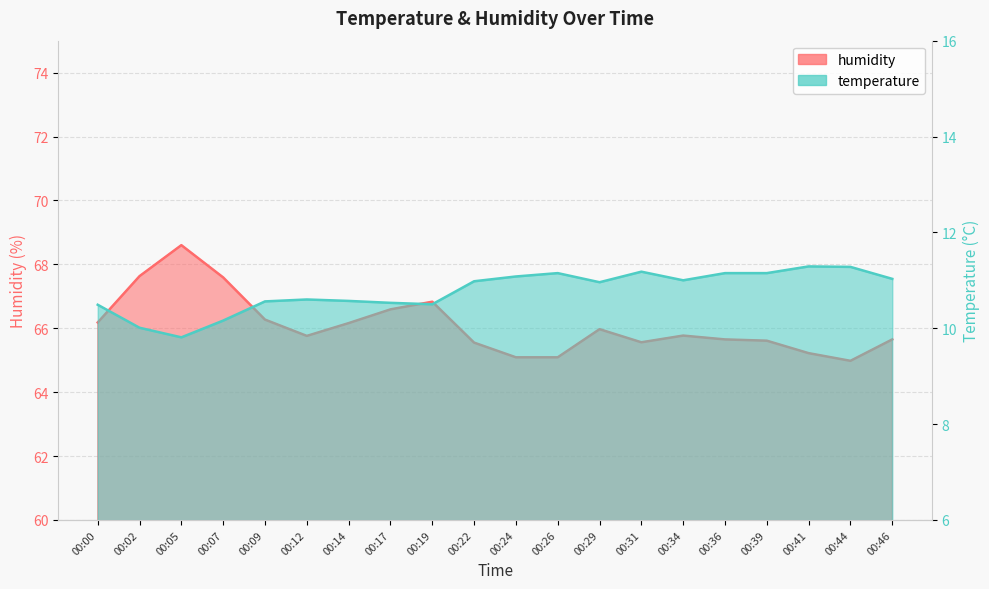

List the labels in order of temperature value, smallest first.

00:05, 00:02, 00:07, 00:00, 00:19, 00:17, 00:09, 00:14, 00:12, 00:29, 00:22, 00:34, 00:46, 00:24, 00:26, 00:36, 00:39, 00:31, 00:44, 00:41